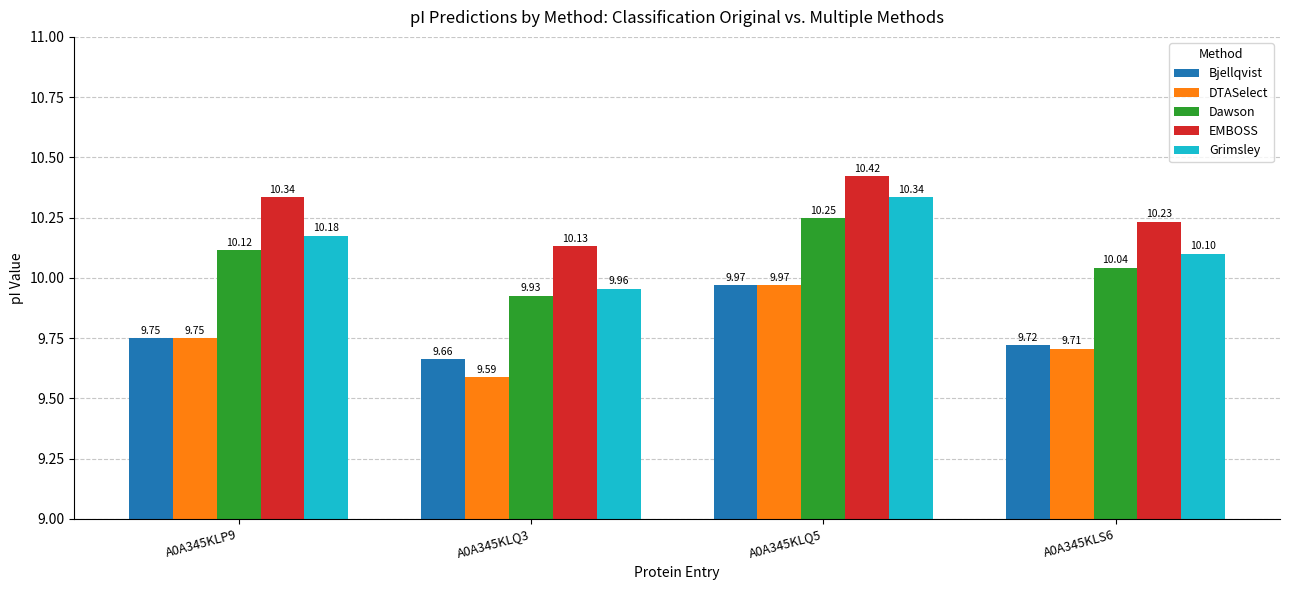

Is the value of EMBOSS at A0A345KLP9 greater than the value of Dawson at A0A345KLQ5?

Yes